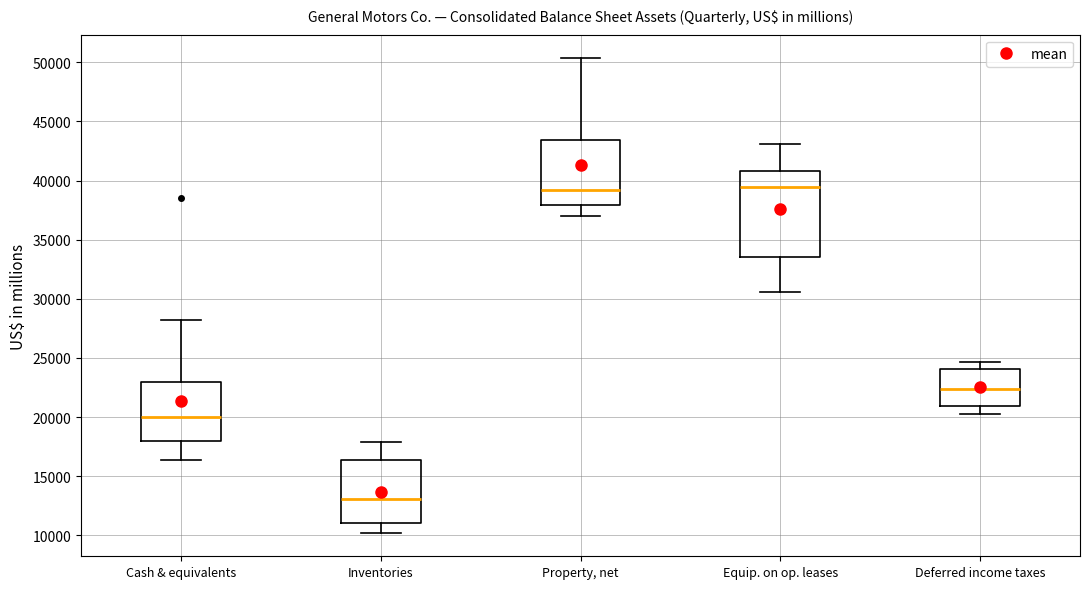

Which box's median line is the lowest?

Inventories